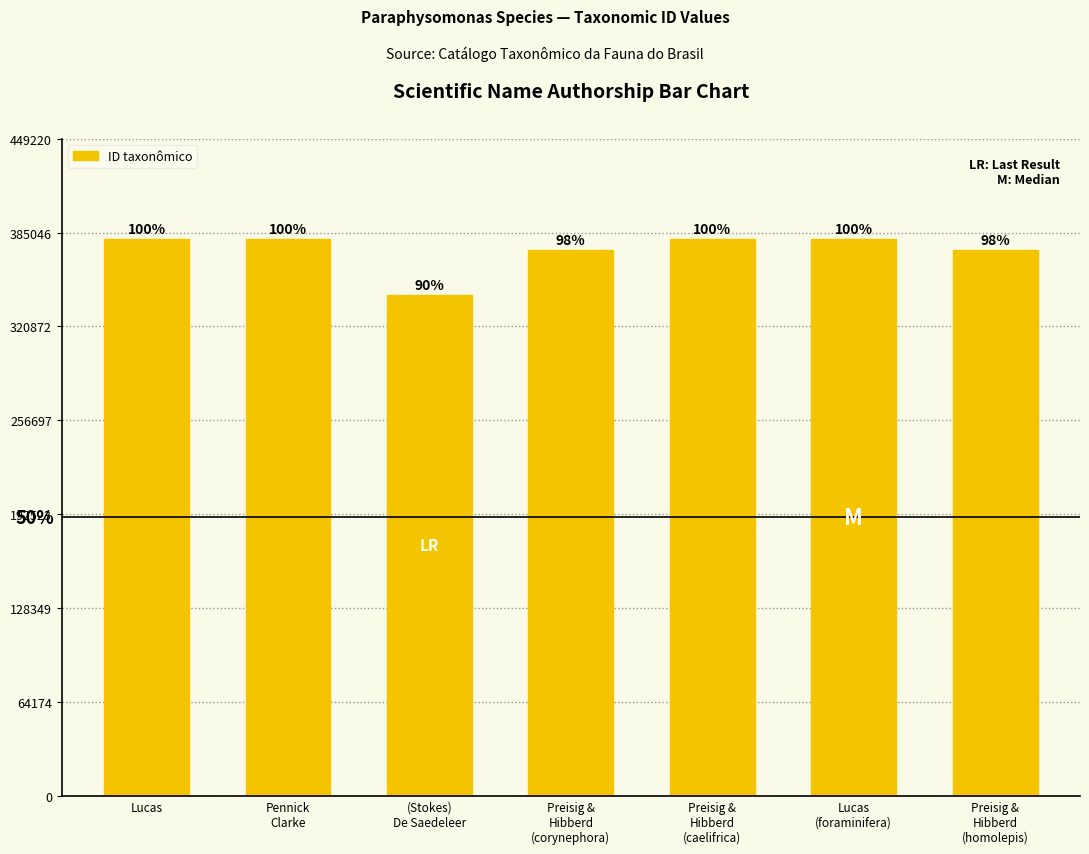

Are the bars horizontal?

No